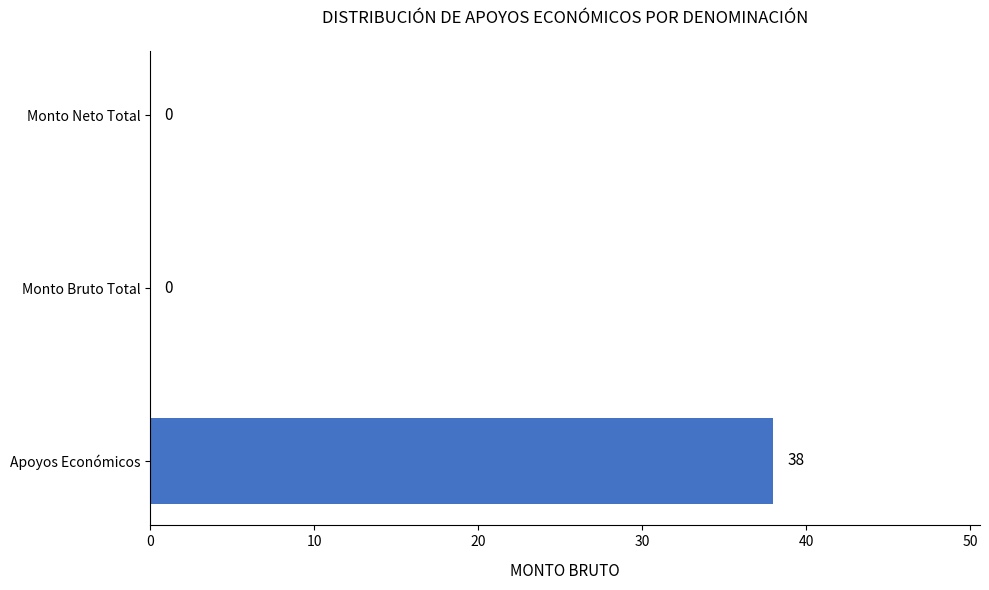

The value at Apoyos Económicos is 38. True or false?

True